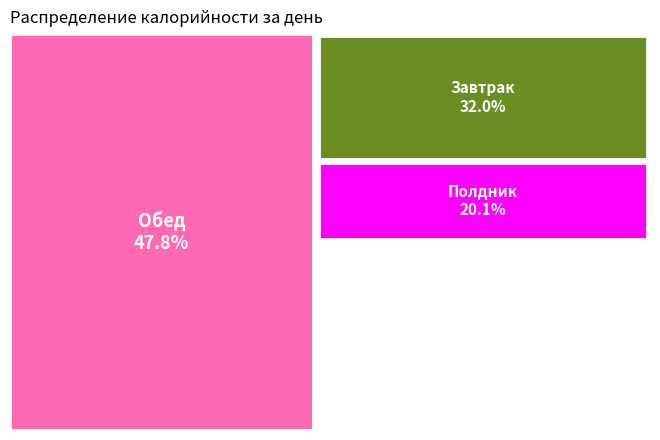

To the nearest percent, what is the difference between the Завтрак and Полдник slice percentages?

12%